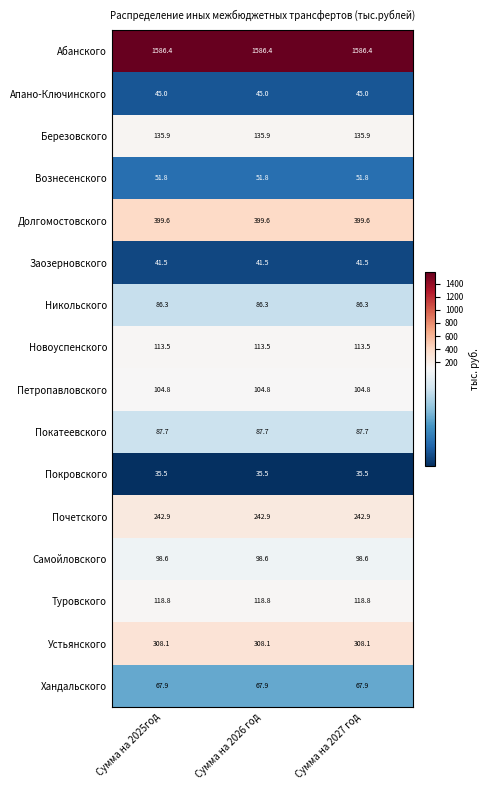

How many data points does each series have?

3